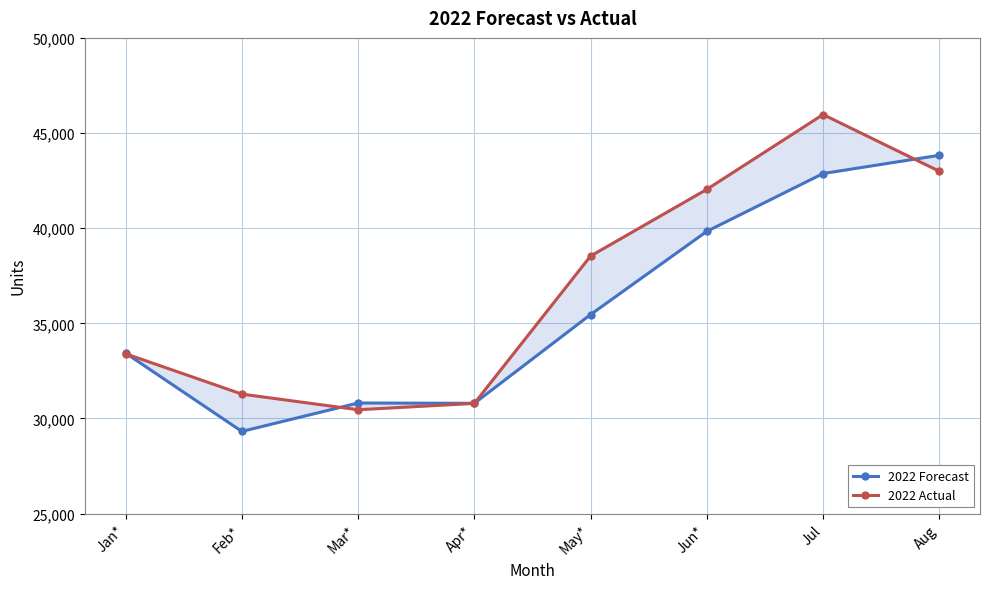

Which series ends up on top after the final intersection of 2022 Actual and 2022 Forecast?

2022 Forecast